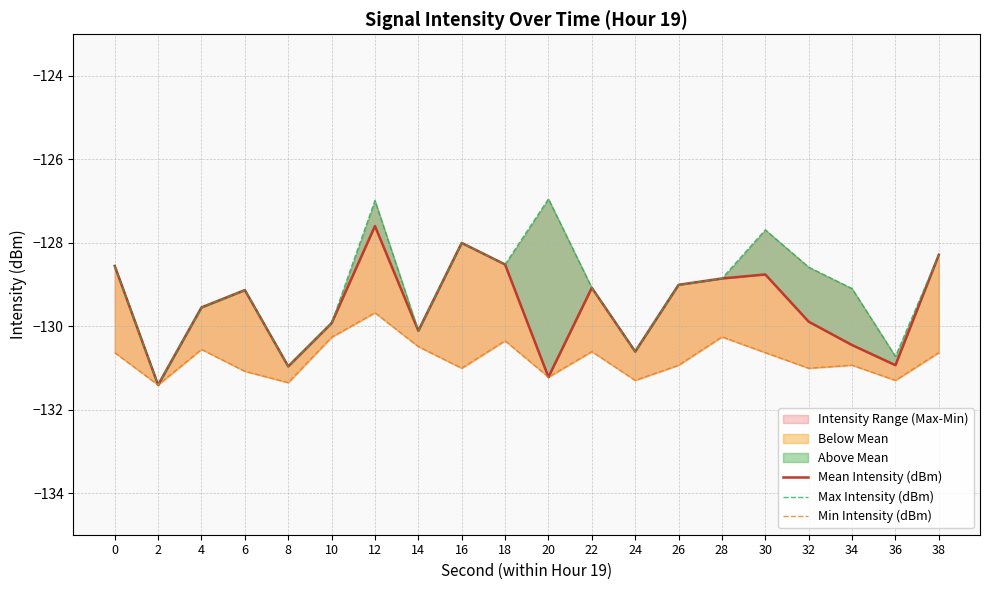

What are all the series names shown in the legend?

Mean Intensity (dBm), Max Intensity (dBm), Min Intensity (dBm)